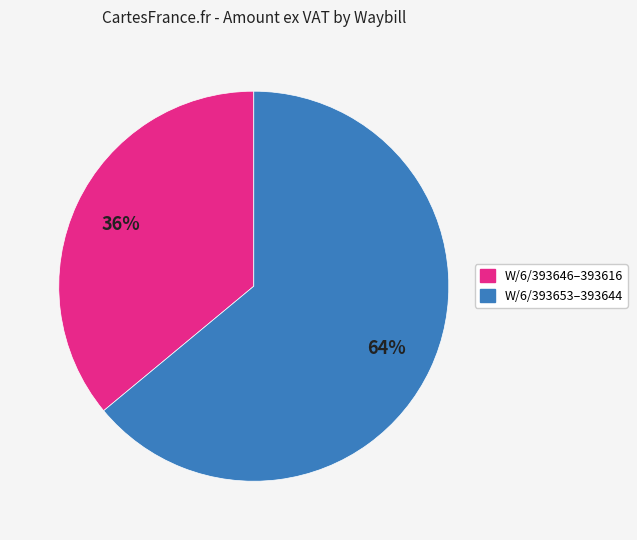

To the nearest percent, what is the difference between the largest and smallest slice percentages?

28%